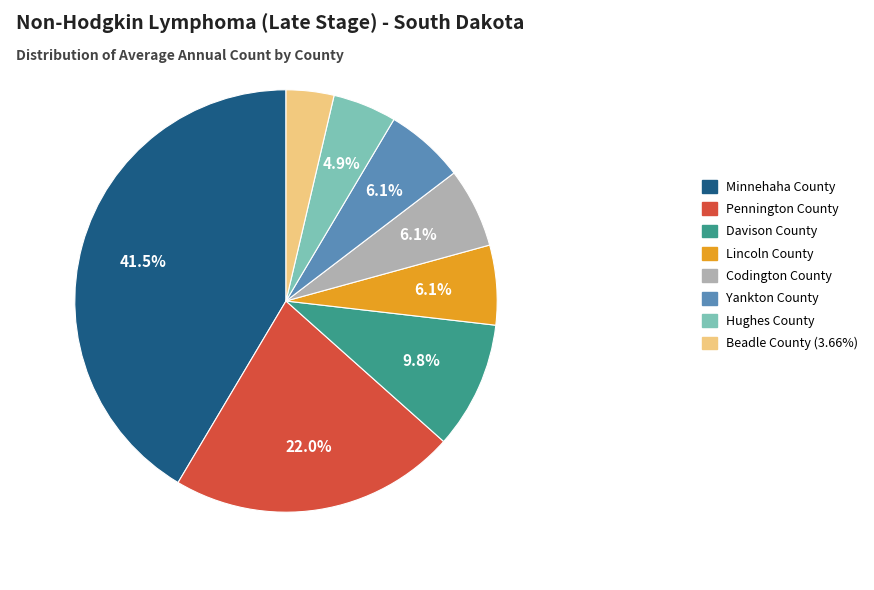

To the nearest percent, what is the average slice percentage?

12%